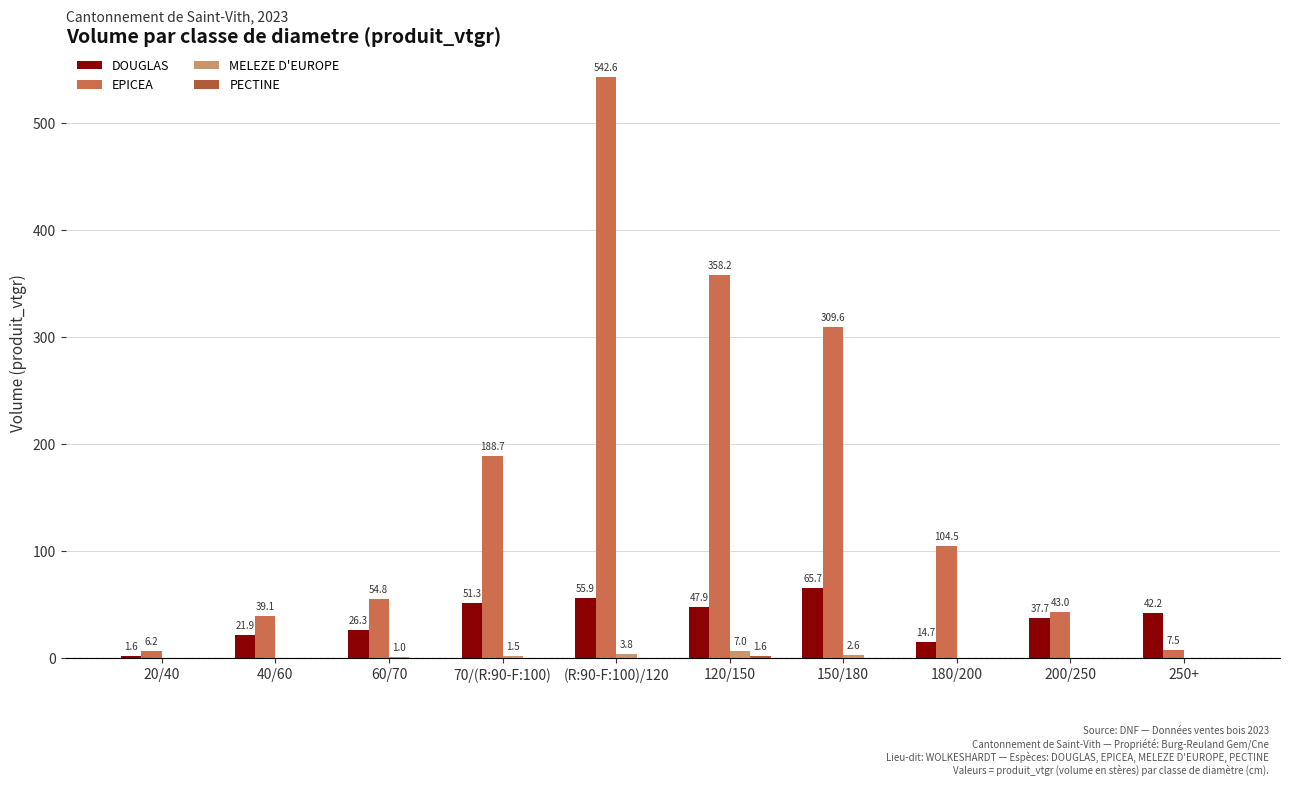

What position from the right is 150/180?

4